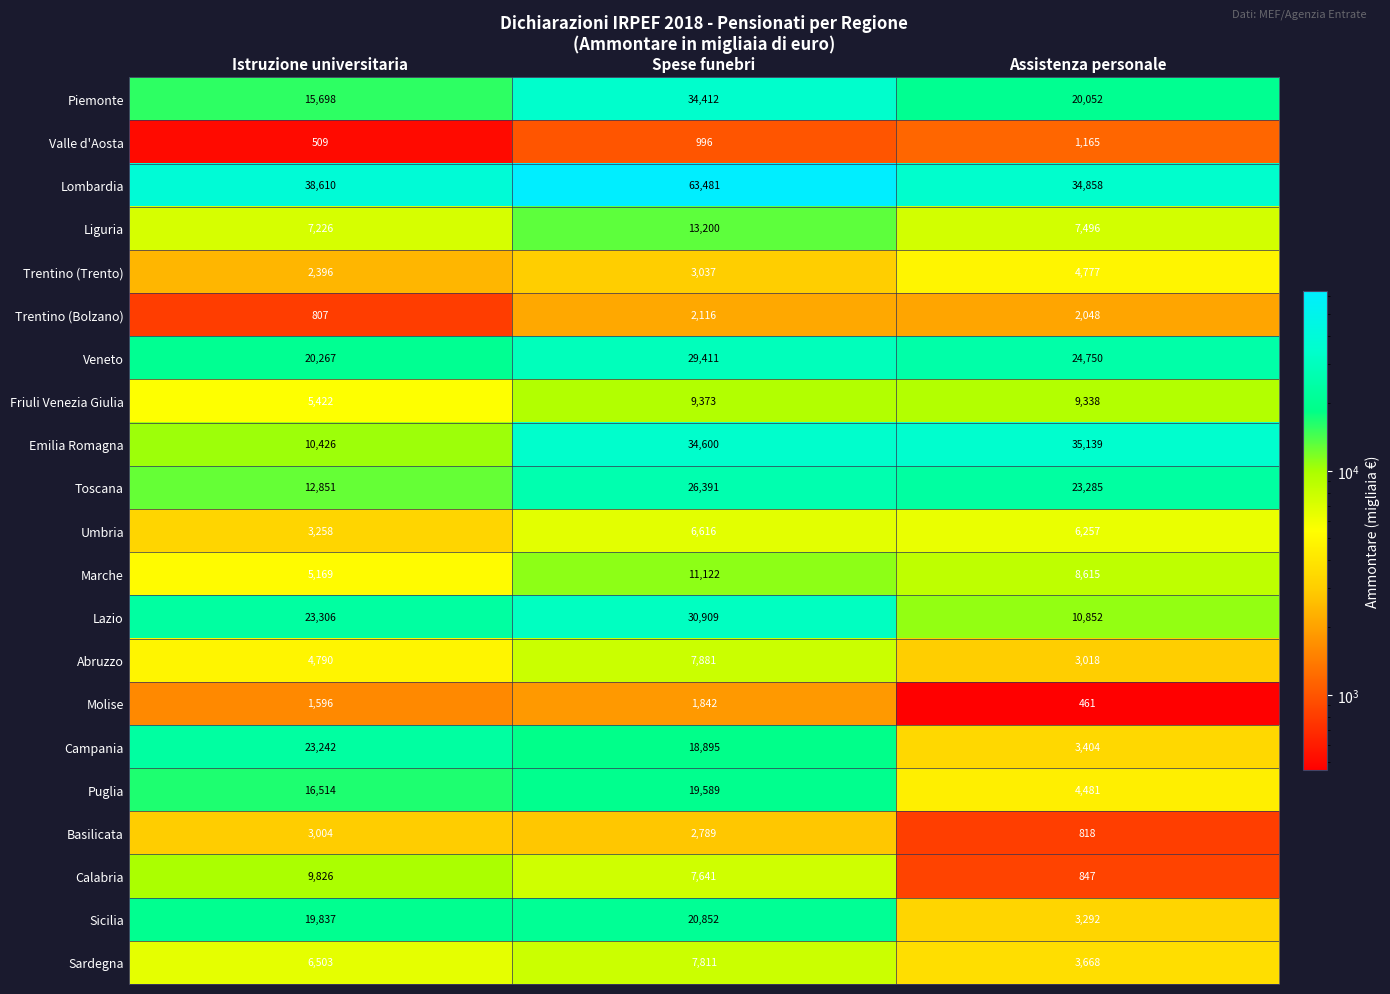

At which category is the sum across all series the highest?

Spese funebri